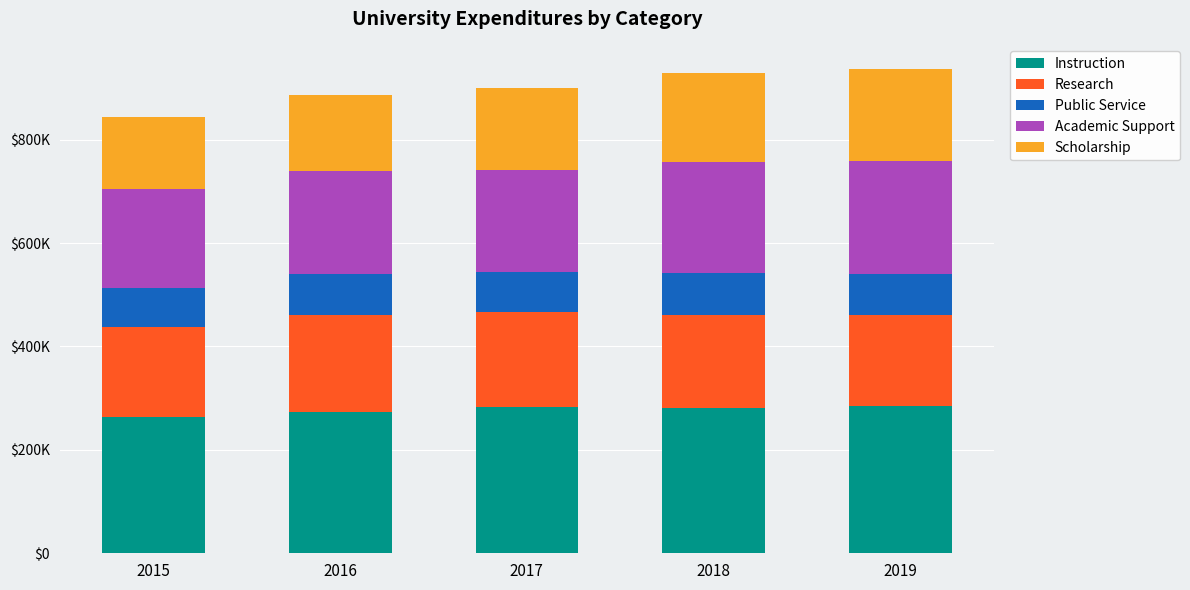

What is the sum of the Research values at 2015 and 2017?

357146